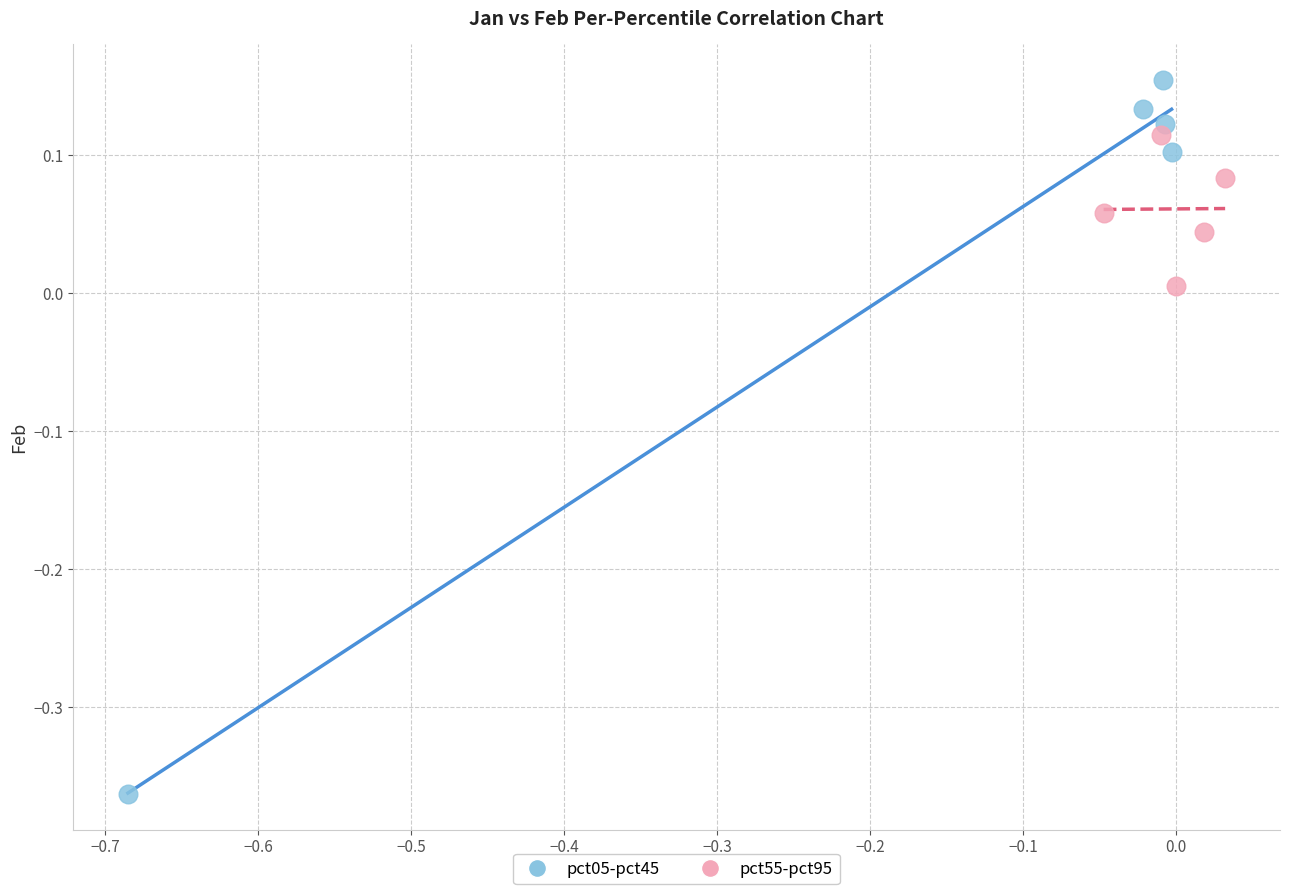

Which series reaches the minimum Y coordinate?

pct05-pct45